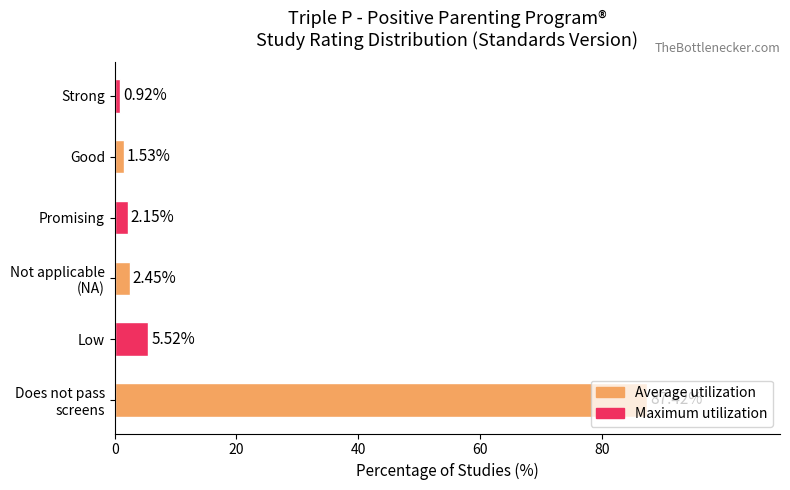

How many data points are less than 2?

2